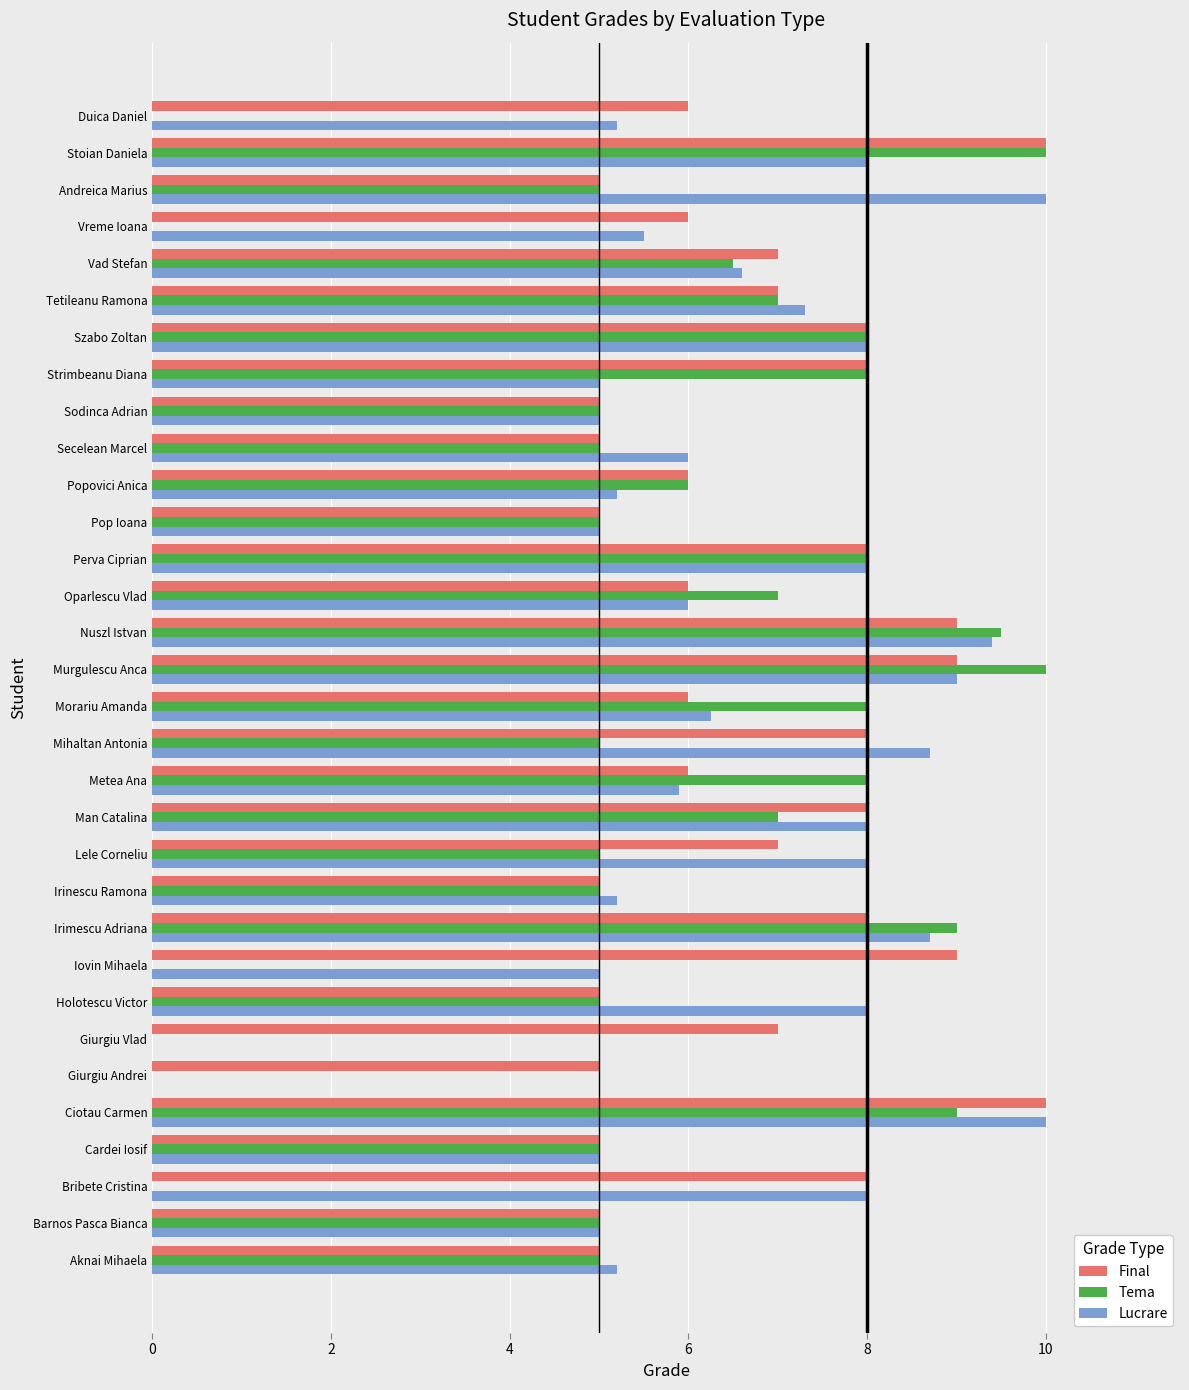

What is the highest value of the Final series?

10.0